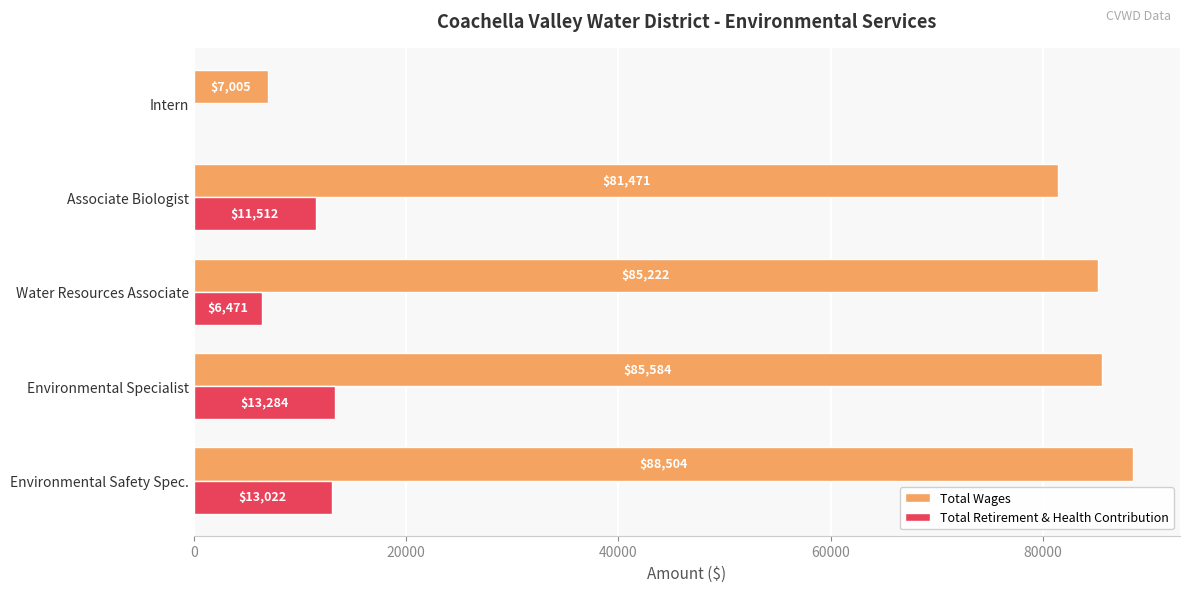

At which label is Total Wages closest to 47754?

Associate Biologist